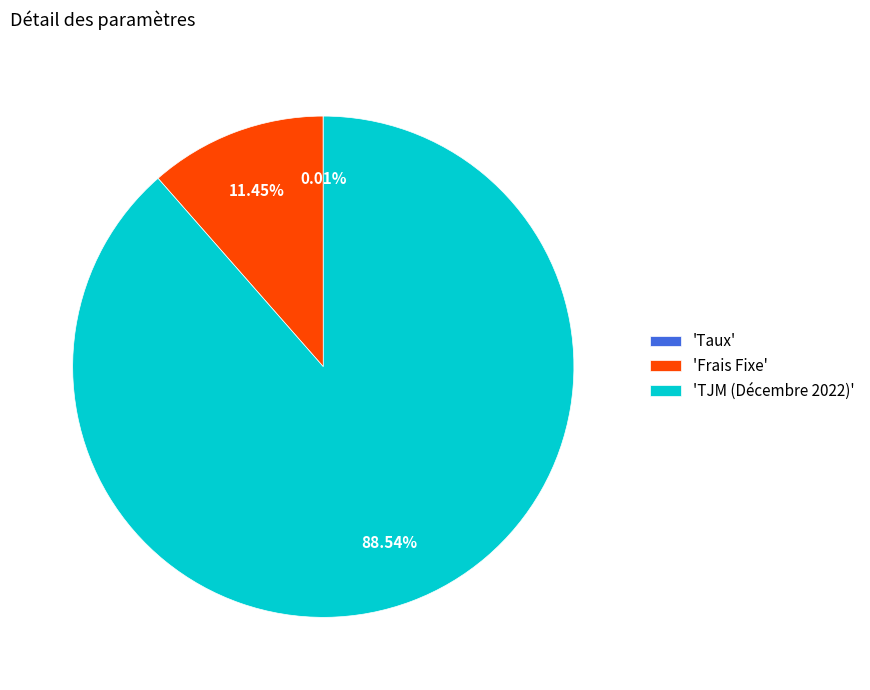

What is the ratio of the value at 'TJM (Décembre 2022)' to the value at 'Frais Fixe'?

7.7